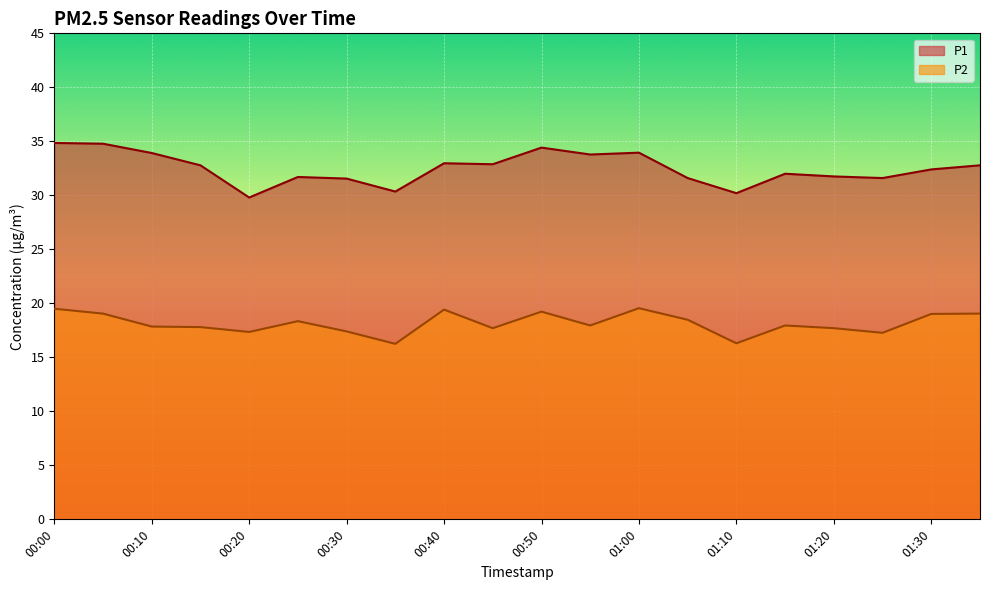

What is the difference between the P1 values at 00:55 and 01:00?

0.2